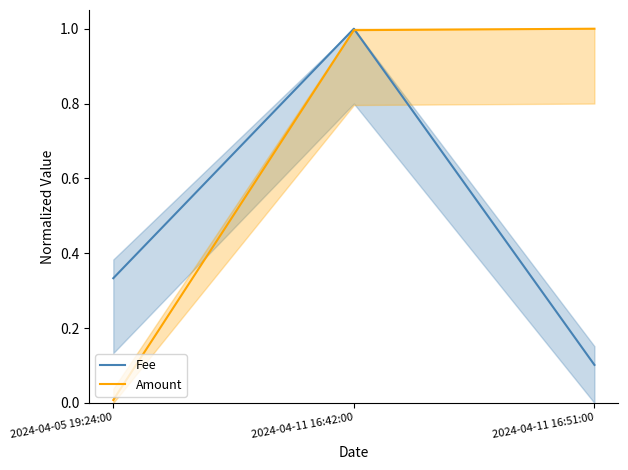

Reading left to right, what are all the values shown in this chart?

Fee: 2024-04-05 19:24:00=0.3	2024-04-11 16:42:00=1.0	2024-04-11 16:51:00=0.1
Amount: 2024-04-05 19:24:00=0.0	2024-04-11 16:42:00=1.0	2024-04-11 16:51:00=1.0